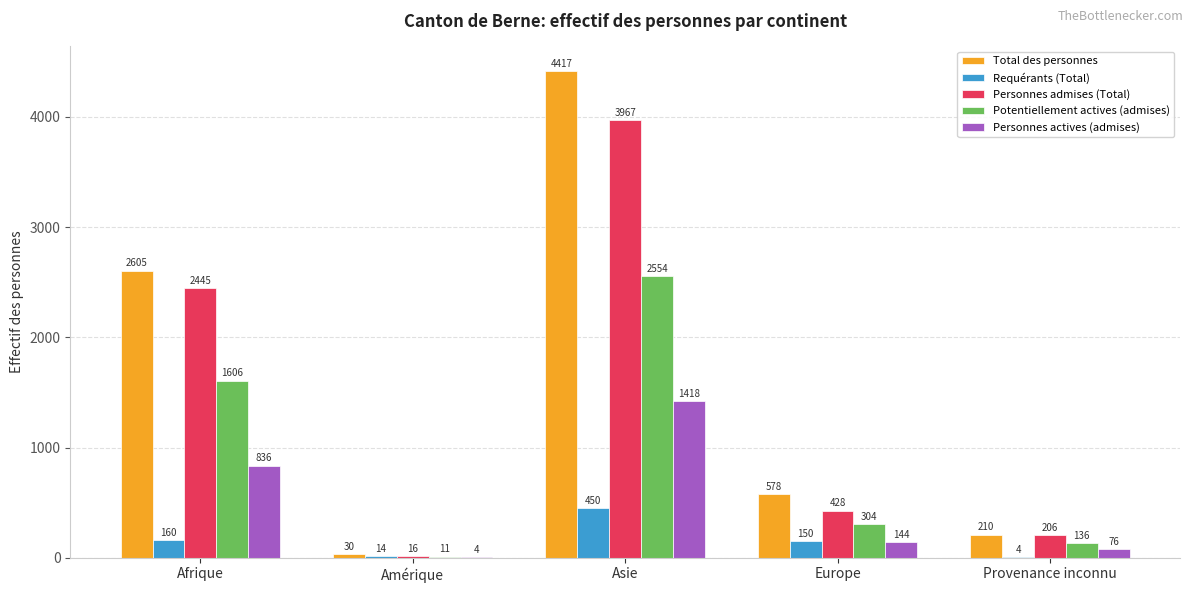

Which series changed the most between Amérique and Asie?

Total des personnes